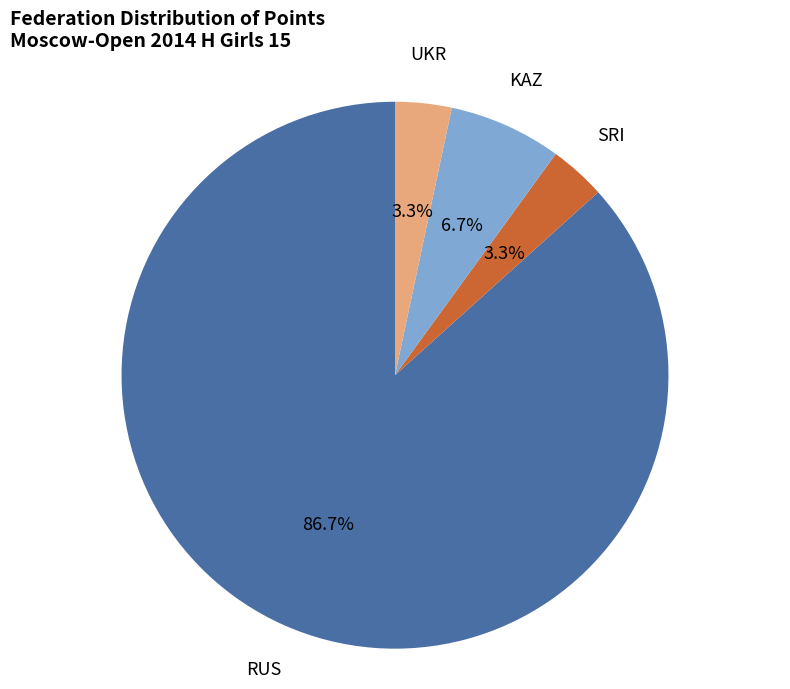

Is there a majority slice in this chart?

Yes